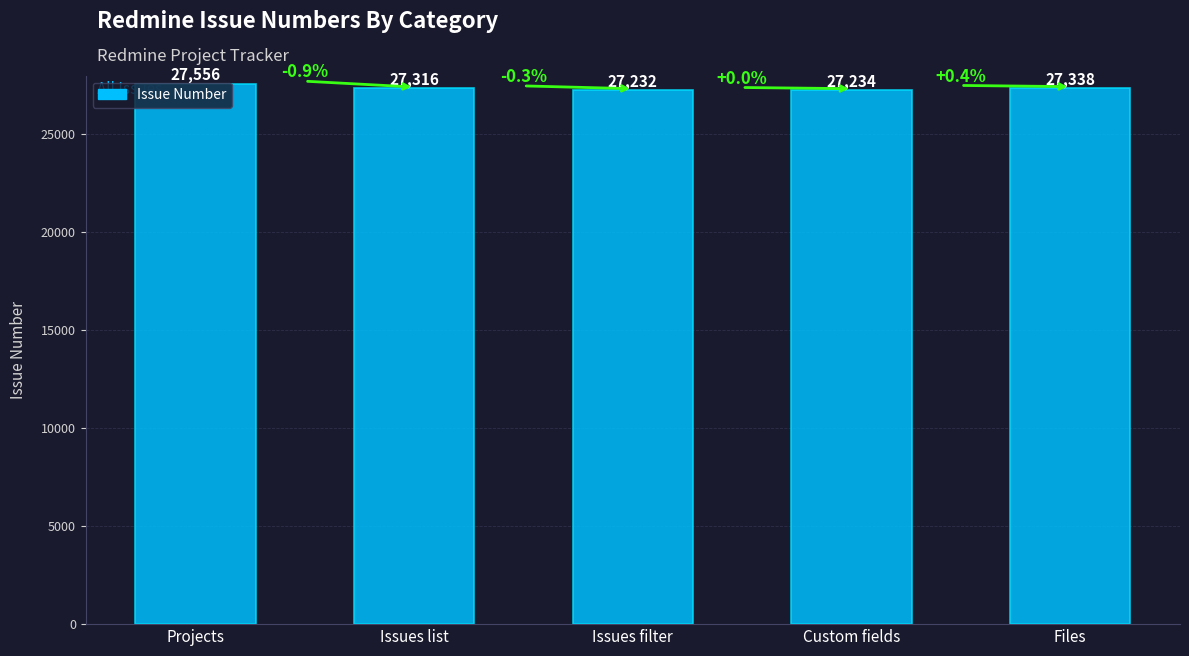

What is the sum of all values?

136676